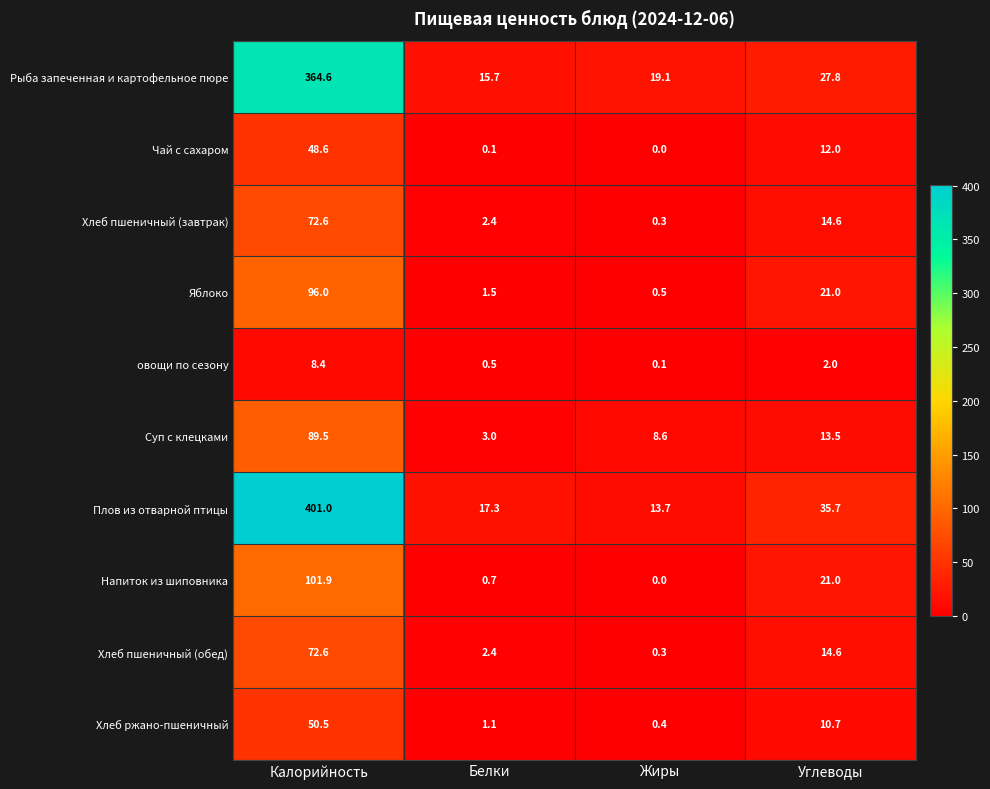

At which category is the sum across all series the highest?

Калорийность